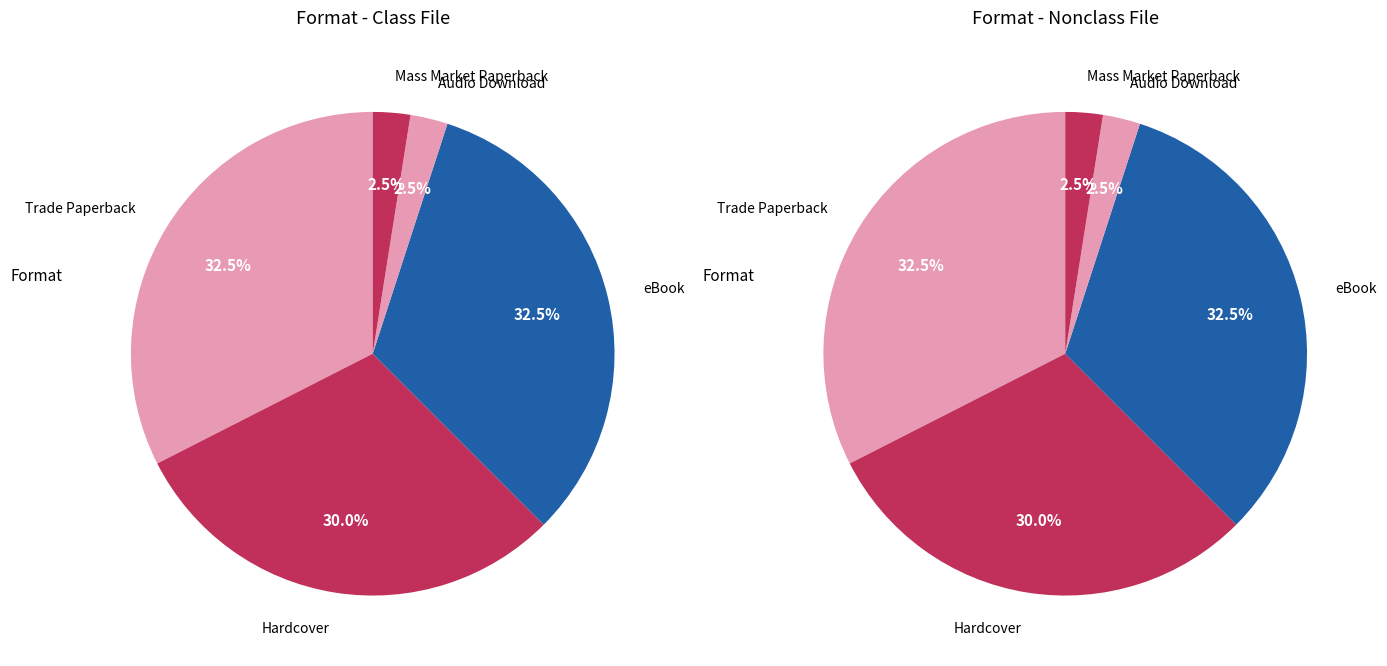

Is it true that Trade Paperback is 27% of the pie?

False